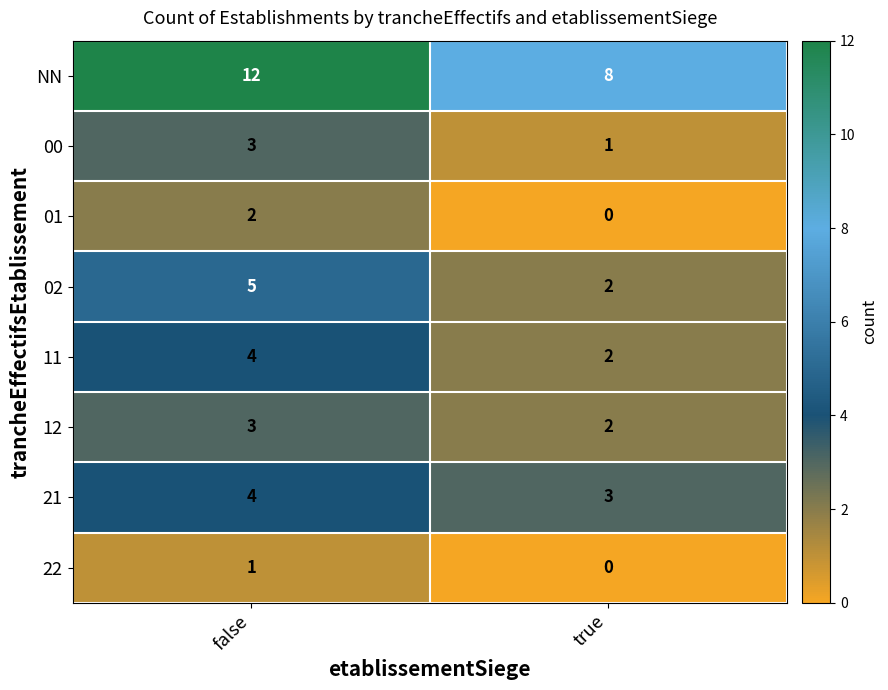

The value of 01 at false is 2. True or false?

True